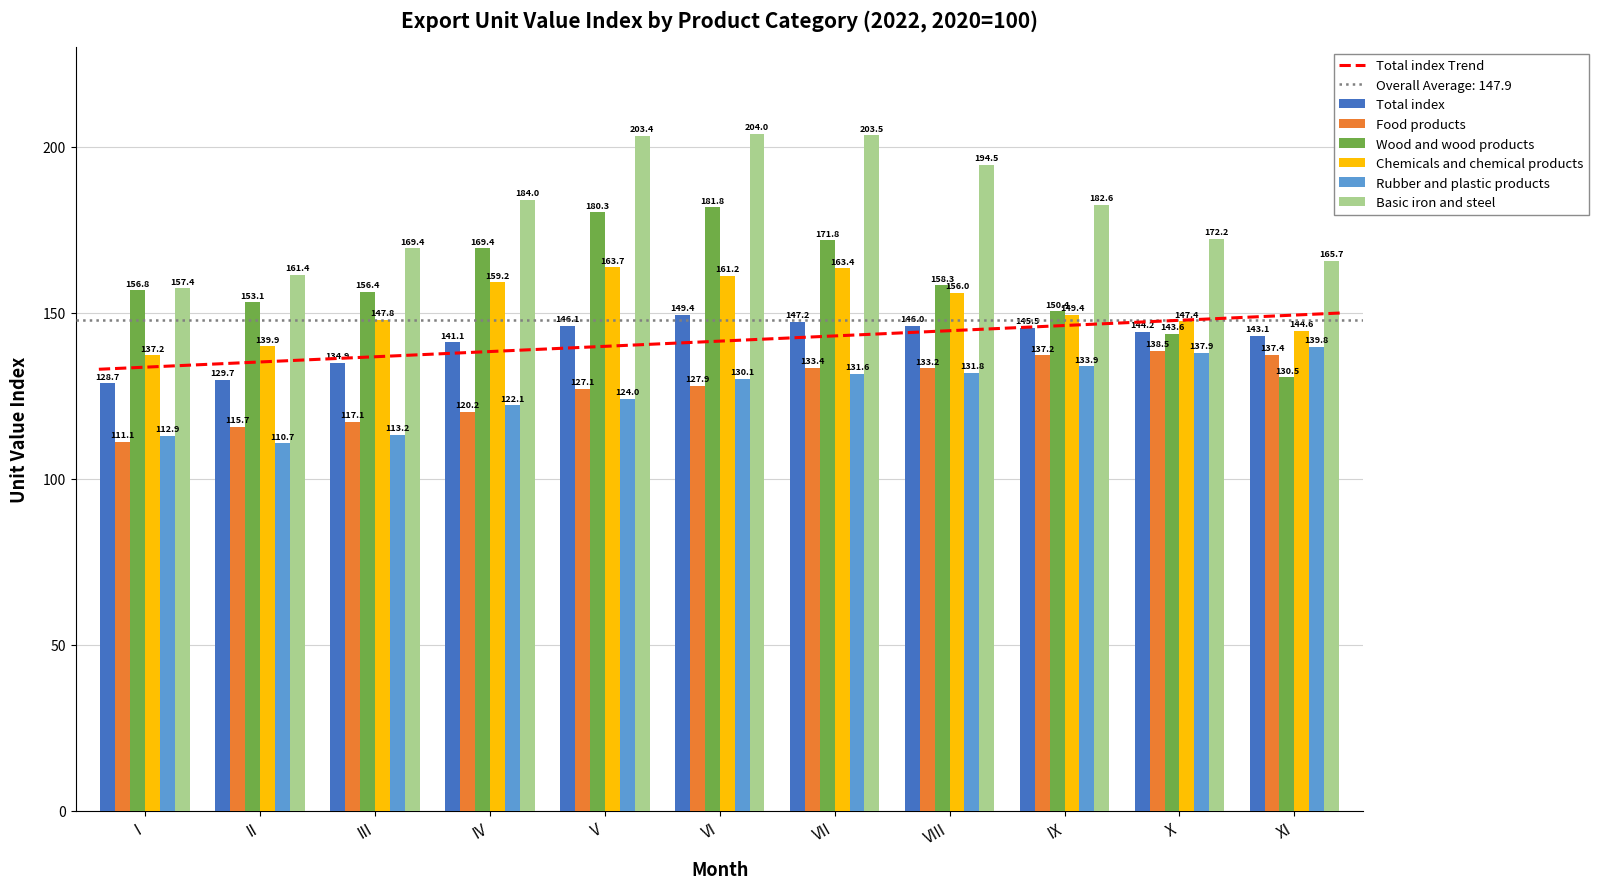

How many values in the Chemicals and chemical products series exceed 149?

6